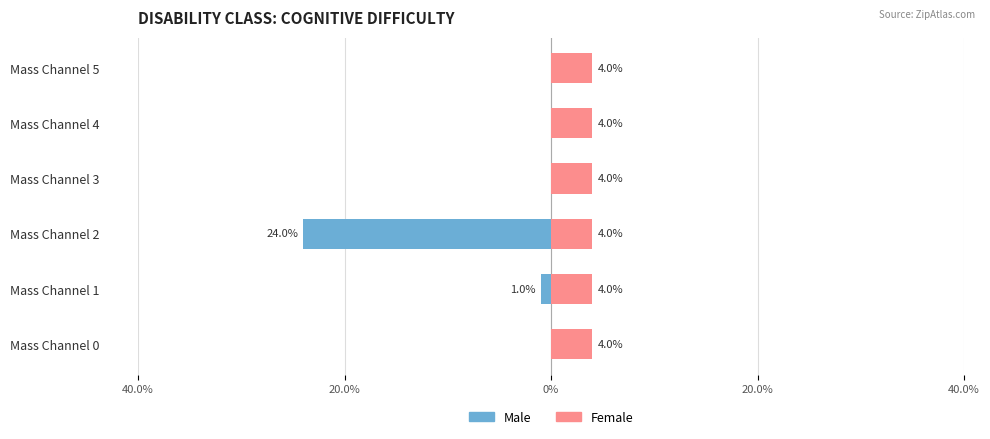

Rank the series at 20.0% from highest to lowest value.

Female, Male